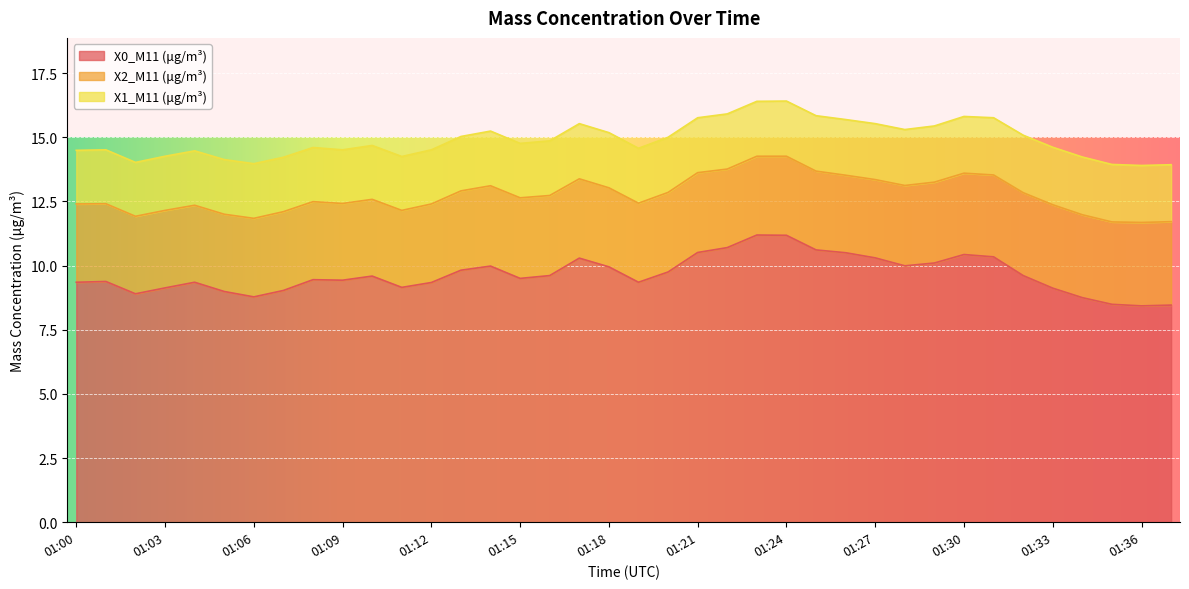

True or false: X0_M11 (μg/m³) and X1_M11 (μg/m³) cross at least once.

False